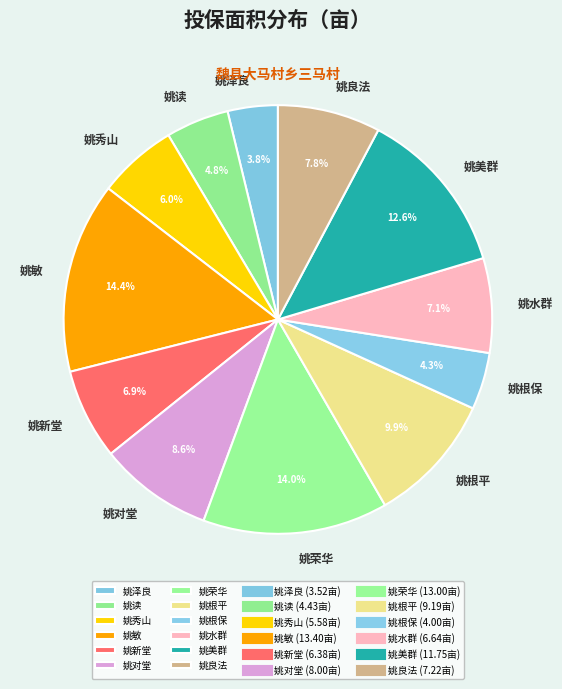

Combined, what portion of the pie is 姚水群 and 姚根平?

17.0%